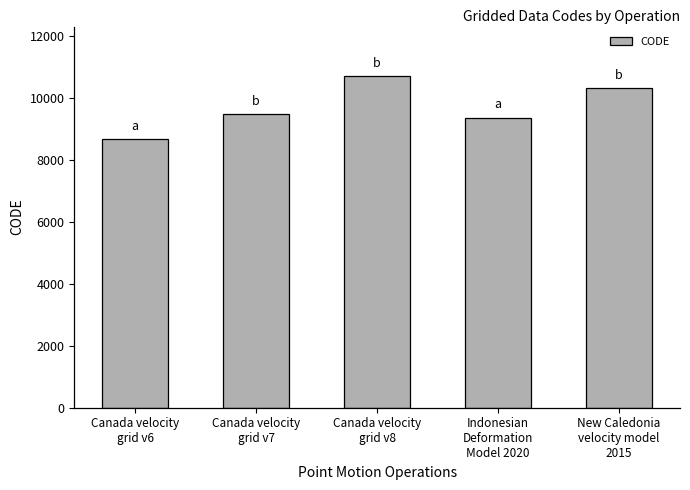

How many bars are there in total?

5